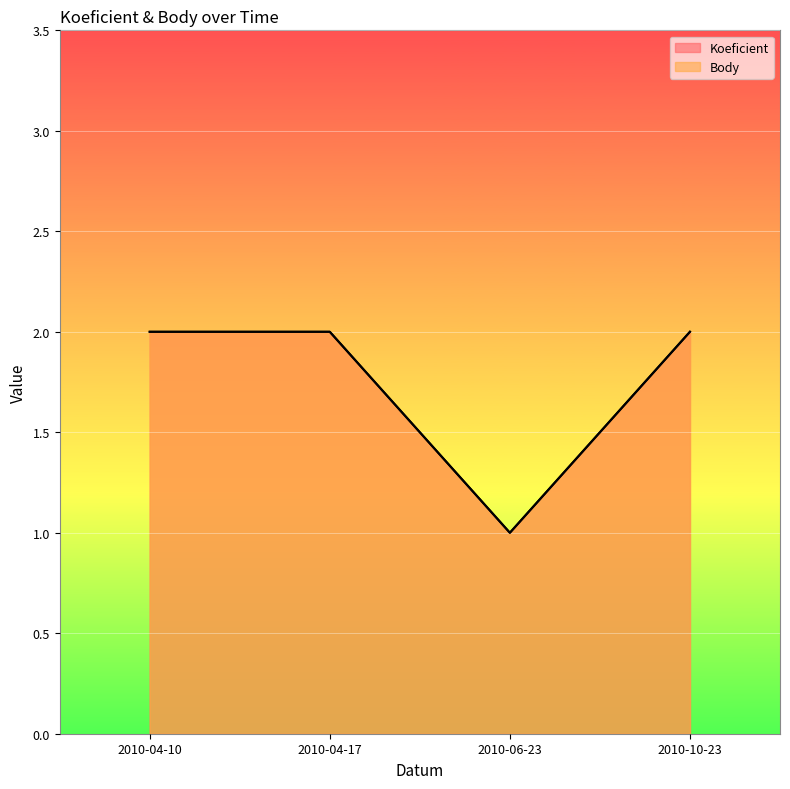

True or false: Koeficient and Body cross at least once.

False